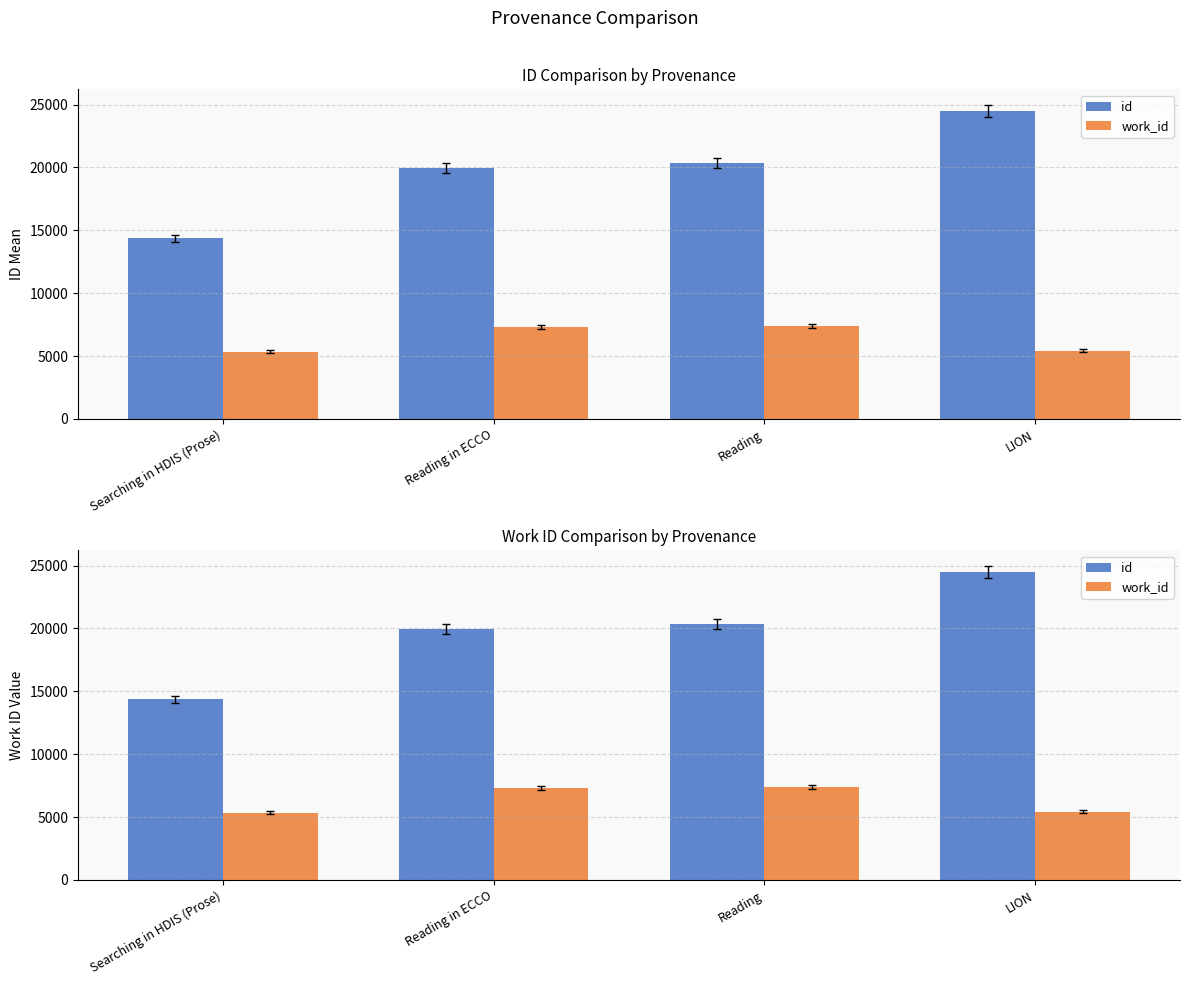

Which series has the largest total across all categories?

id